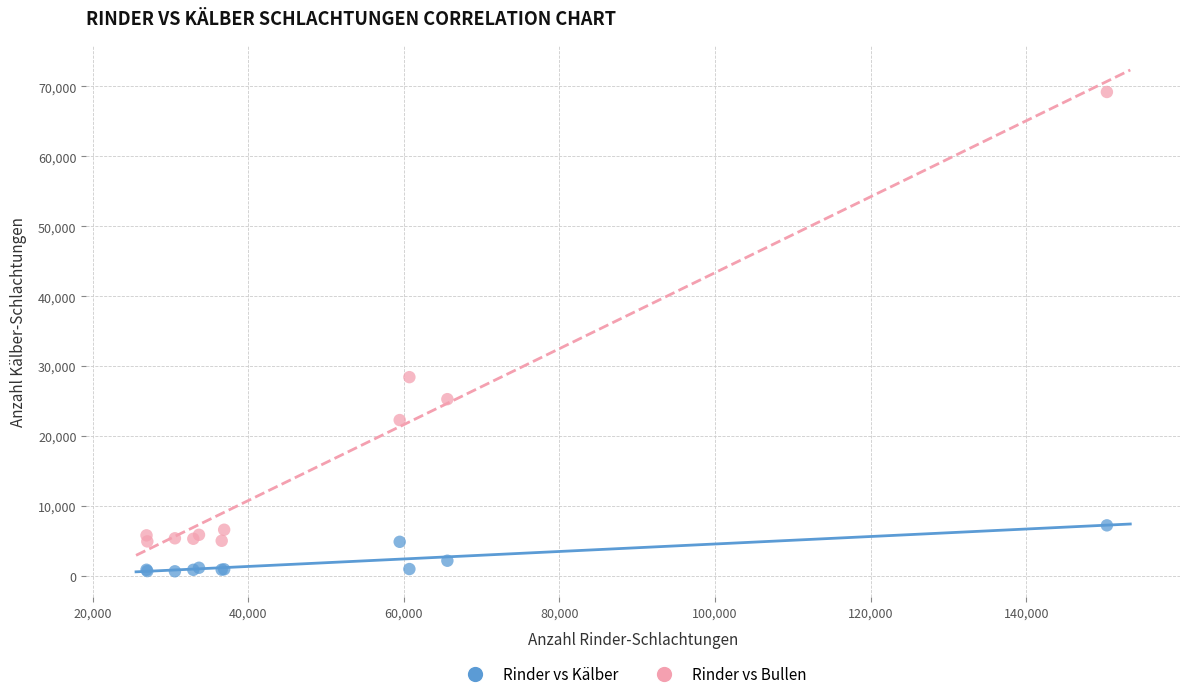

Across all series, what Y value is closest to 34933?

28430